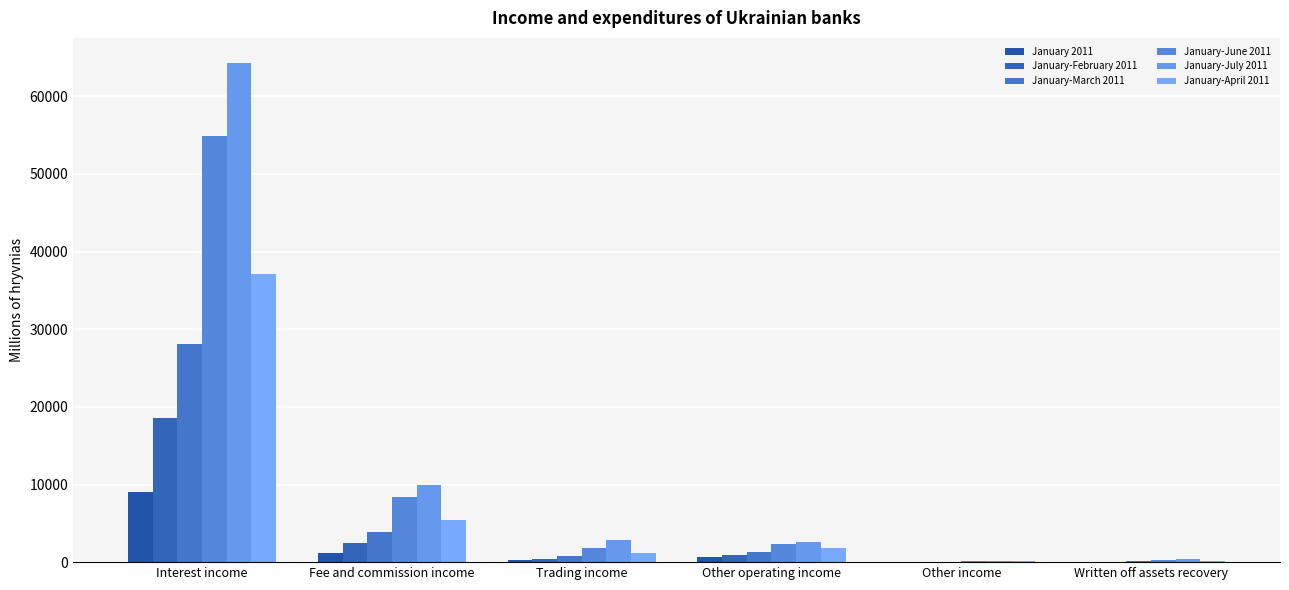

What is the difference between the second highest and minimum values in the January-June 2011 series?

8227.3